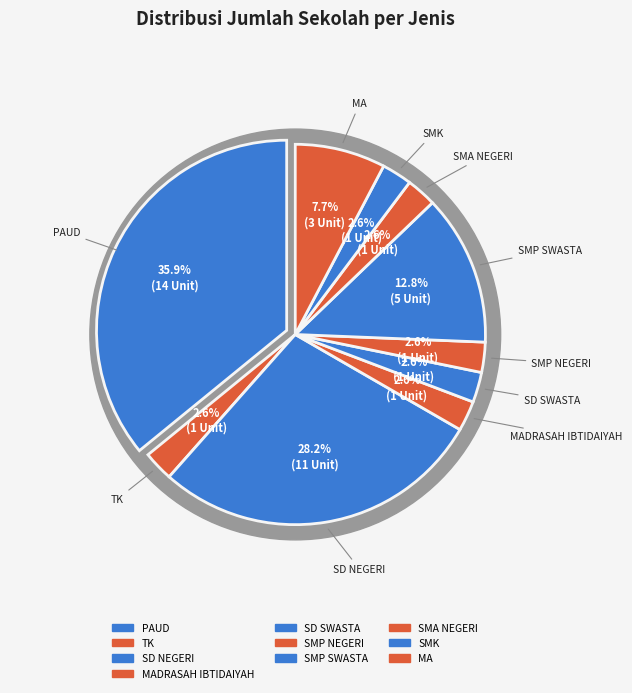

Is it true that SMA NEGERI is 3% of the pie?

True